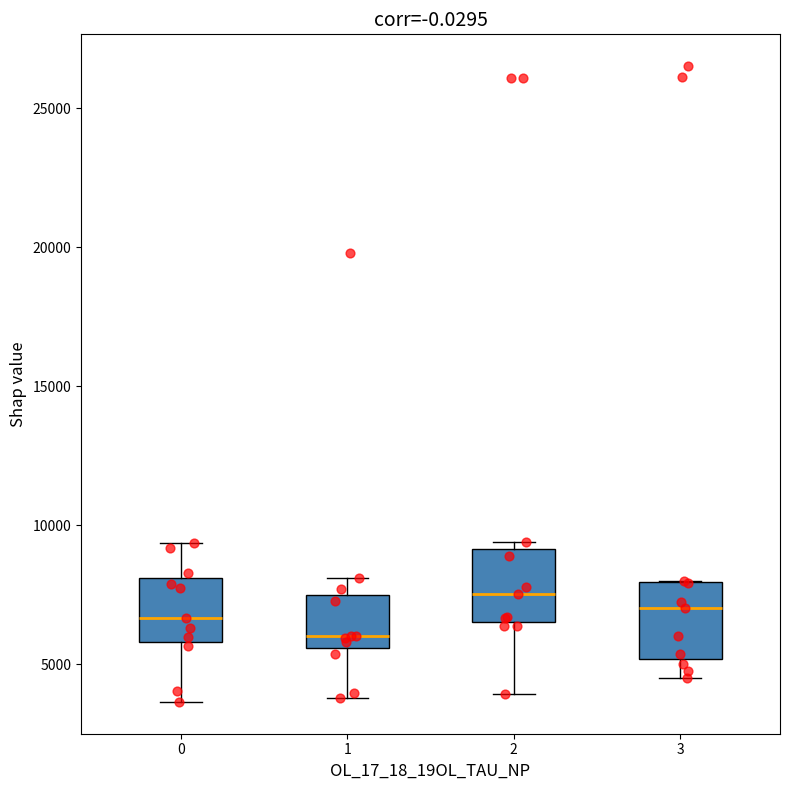

Reading left to right, read every box against the y-axis: the position of its median line, the range the box covers, and the ends of its whiskers. The values are not printed on the chart, so give them approximately, as read against the axis.

0: median 6500, box 6000 to 8000, whiskers 3500 to 9500
1: median 6000, box 5500 to 7500, whiskers 4000 to 8000
2: median 7500, box 6500 to 9000, whiskers 4000 to 9500
3: median 7000, box 5000 to 8000, whiskers 4500 to 8000